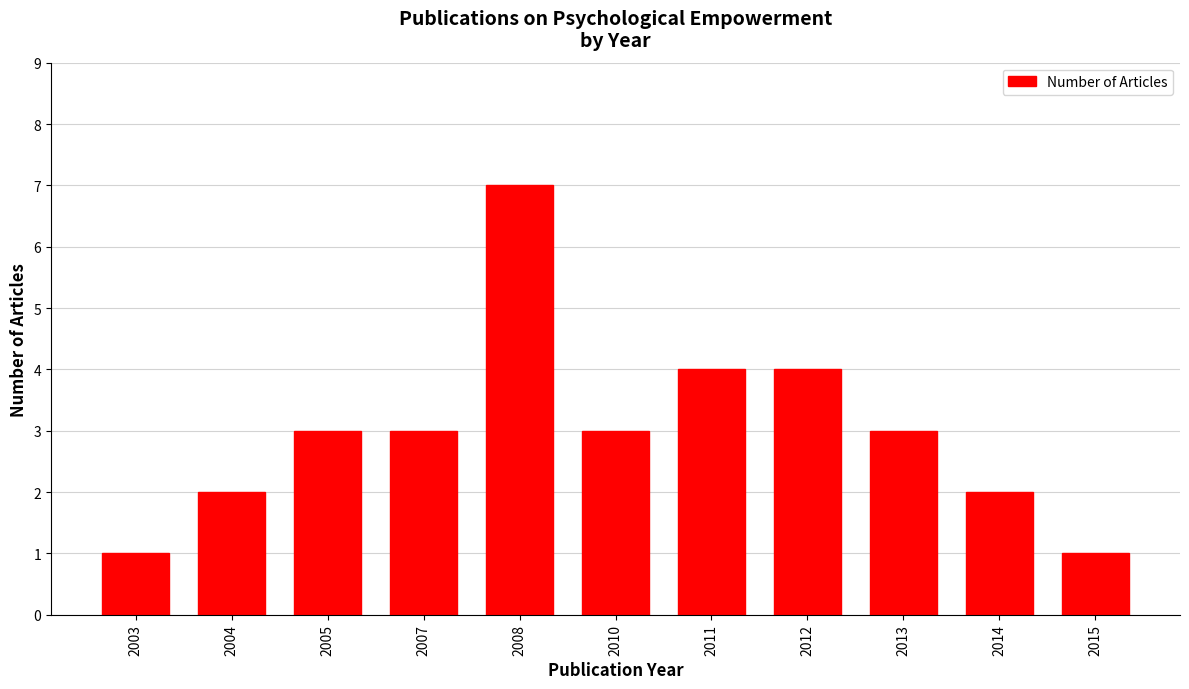

Reading right to left, list all the values displayed in this chart.

2015=1	2014=2	2013=3	2012=4	2011=4	2010=3	2008=7	2007=3	2005=3	2004=2	2003=1